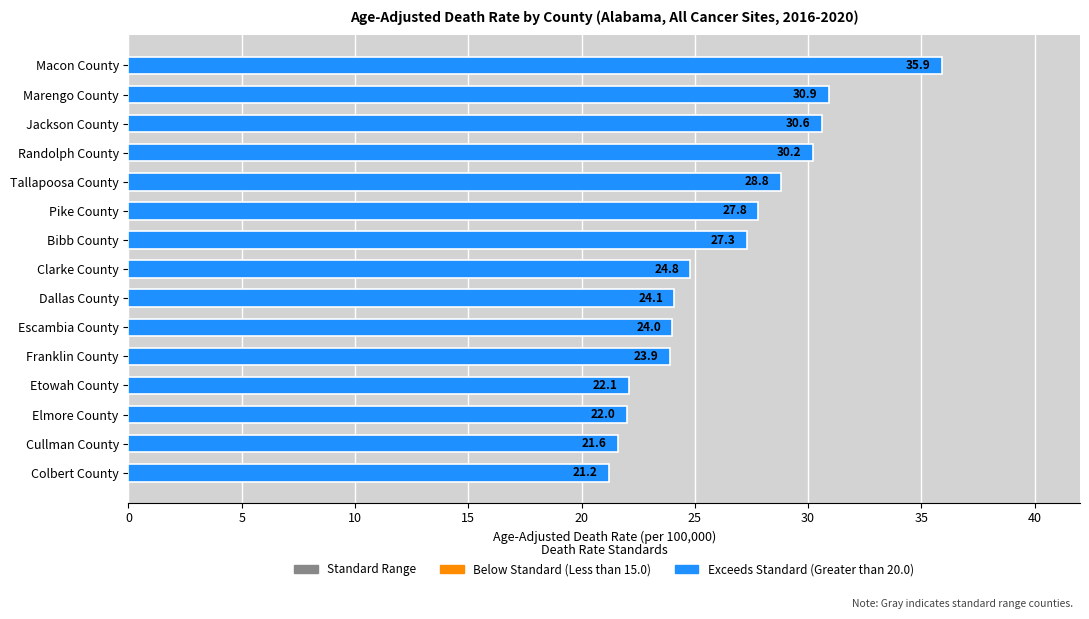

What is the sum of the values at Cullman County and Bibb County?

48.9